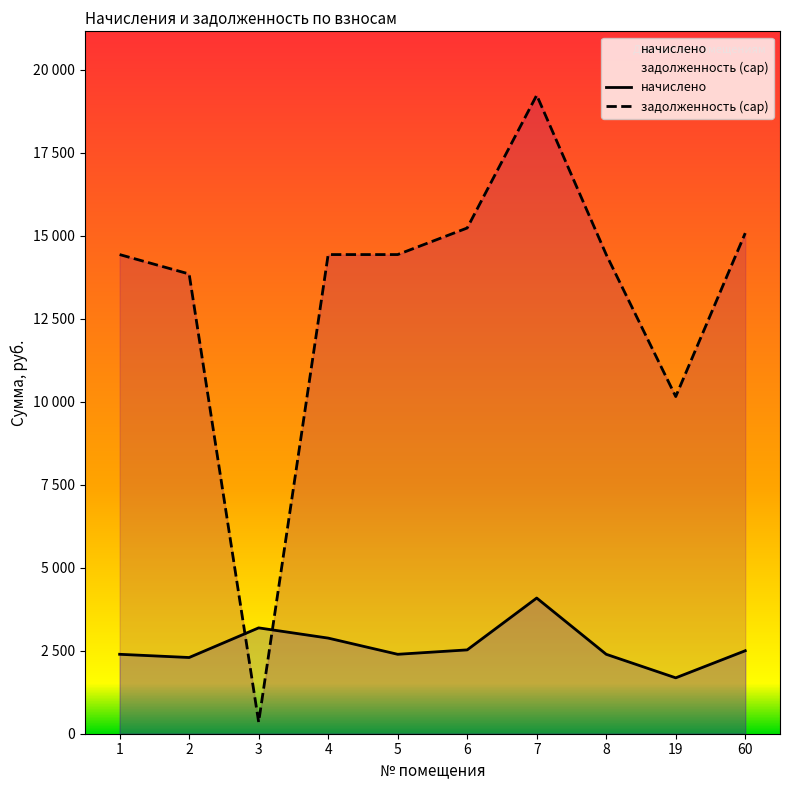

What is the sum of all задолженность (cap) values?

131671.8